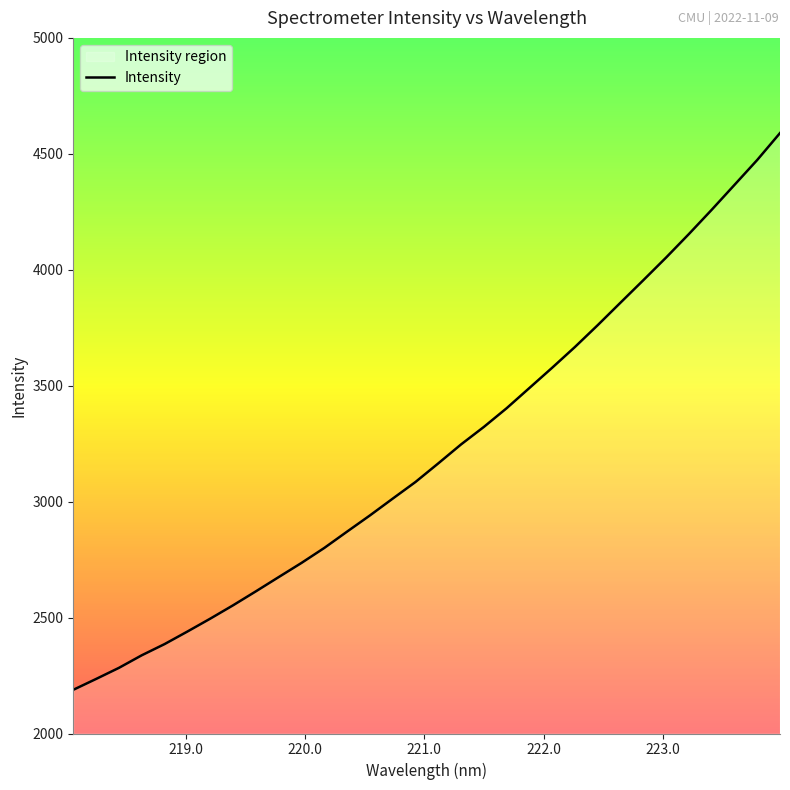

Count the number of values greater than 3164.

16